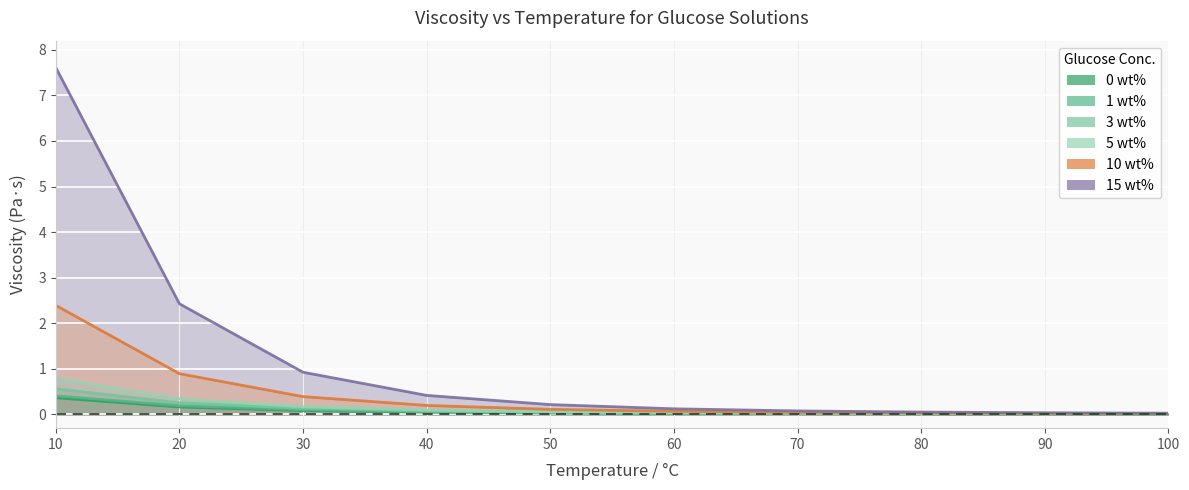

Which series has the largest range (max minus min)?

15 wt%